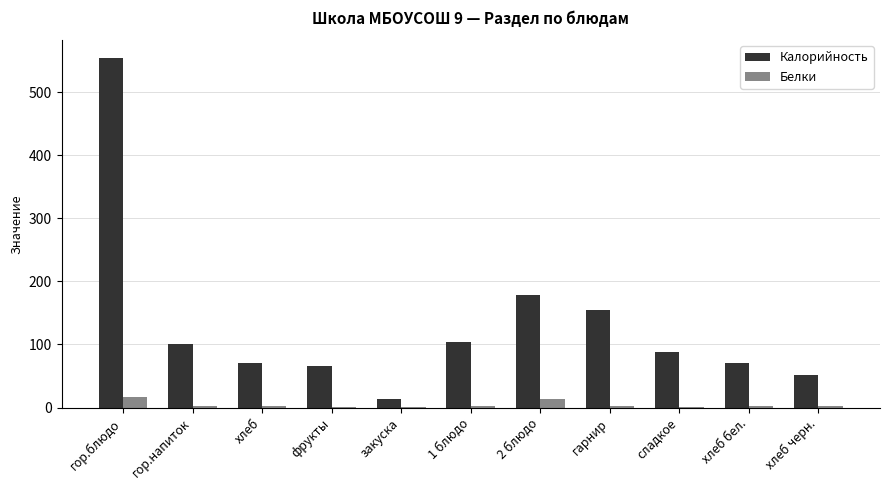

True or false: Калорийность has a value of 88.2 at сладкое.

True